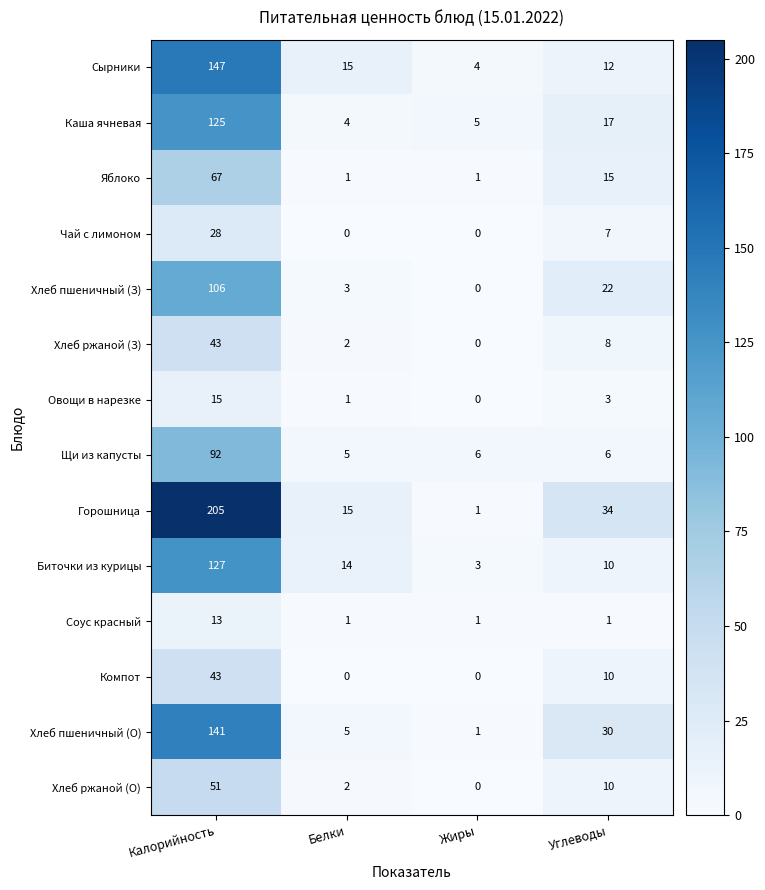

Which series has the largest total across all categories?

Горошница